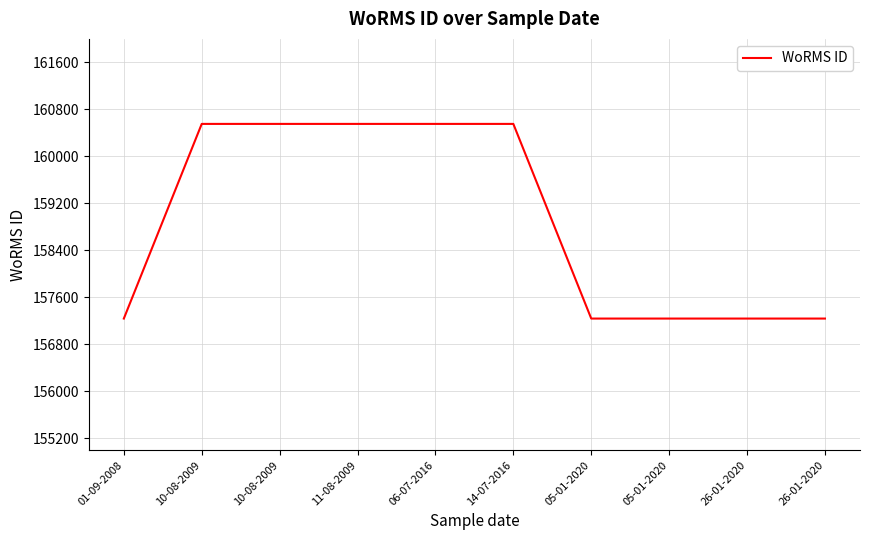

Does the chart have visible grid lines?

Yes